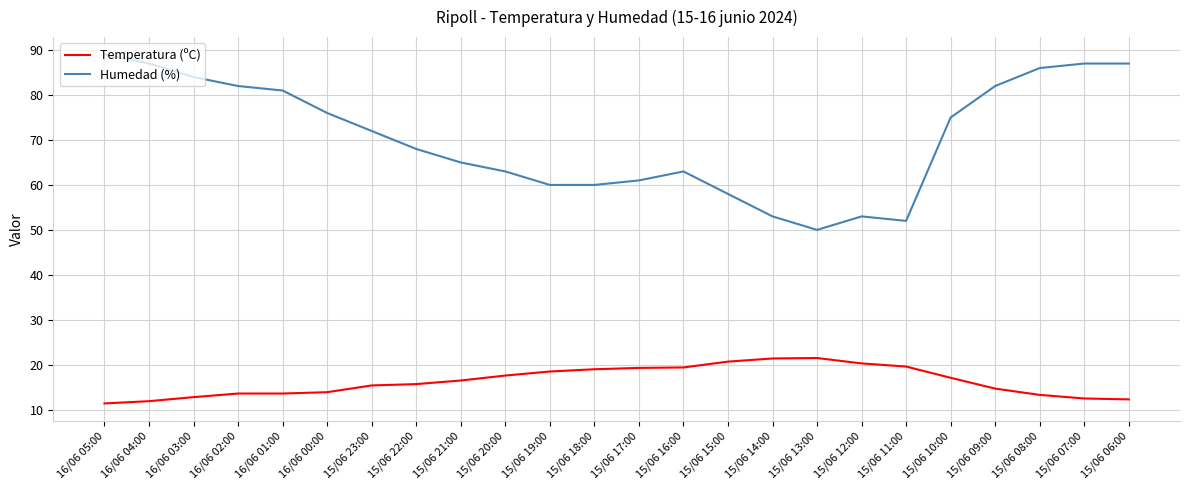

What are all the series names shown in the legend?

Temperatura (ºC), Humedad (%)